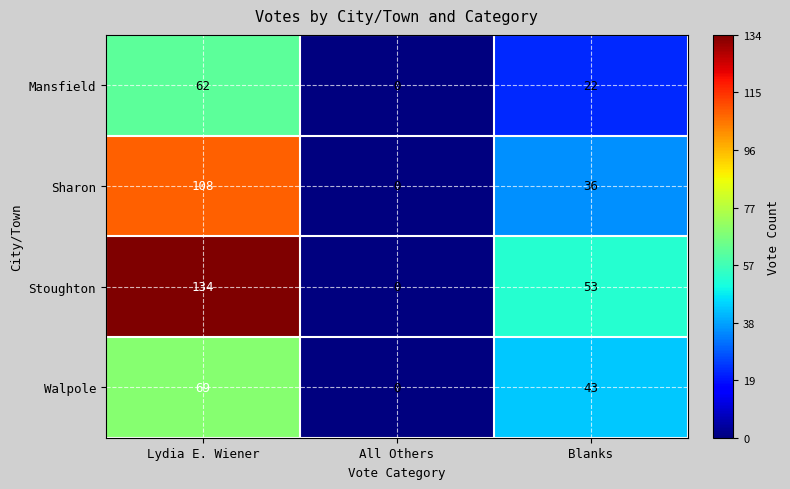

Rank the series by their maximum value, from highest to lowest.

Stoughton, Sharon, Walpole, Mansfield